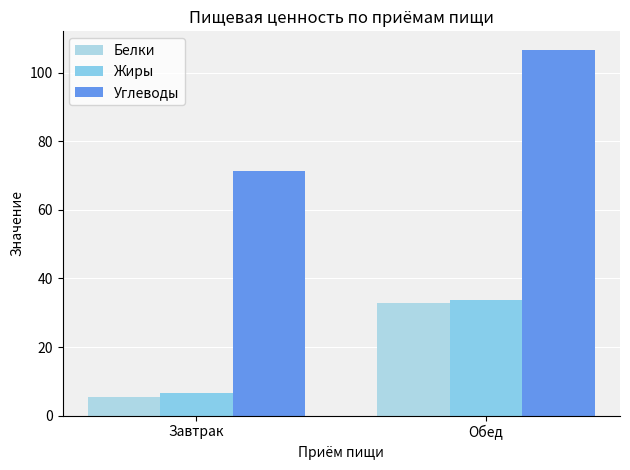

What is the spread (max minus min) of values at Обед?

73.9